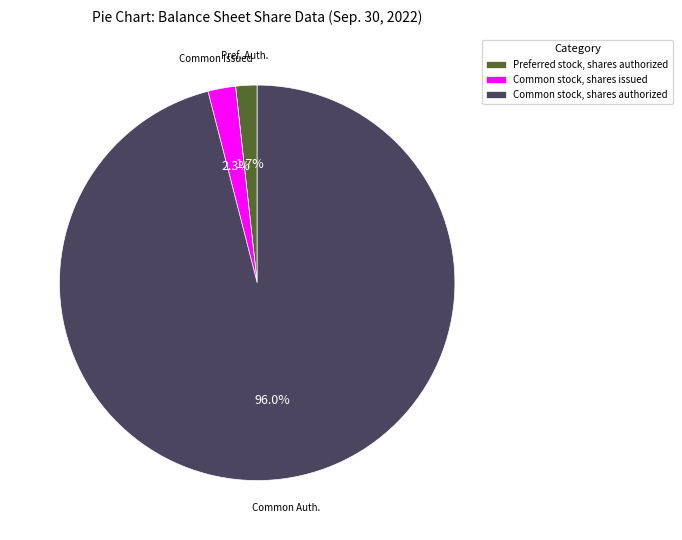

How many segments does this pie chart have?

3